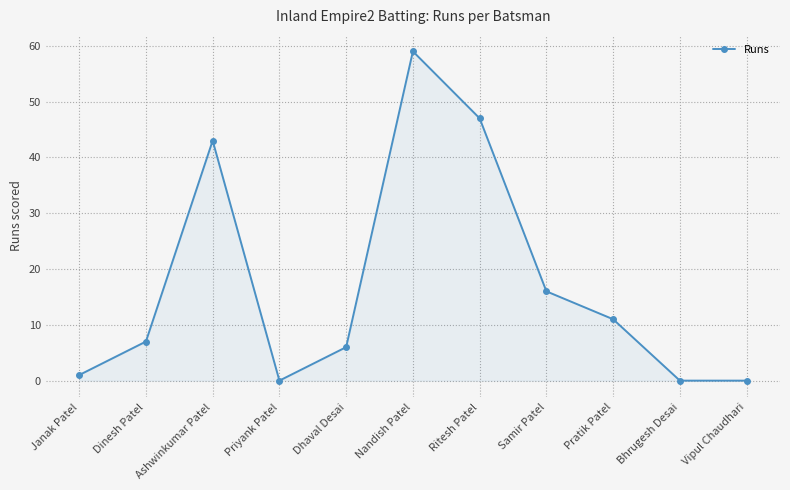

Reading left to right, list all the values displayed in this chart.

Janak Patel=1	Dinesh Patel=7	Ashwinkumar Patel=43	Priyank Patel=0	Dhaval Desai=6	Nandish Patel=59	Ritesh Patel=47	Samir Patel=16	Pratik Patel=11	Bhrugesh Desai=0	Vipul Chaudhari=0